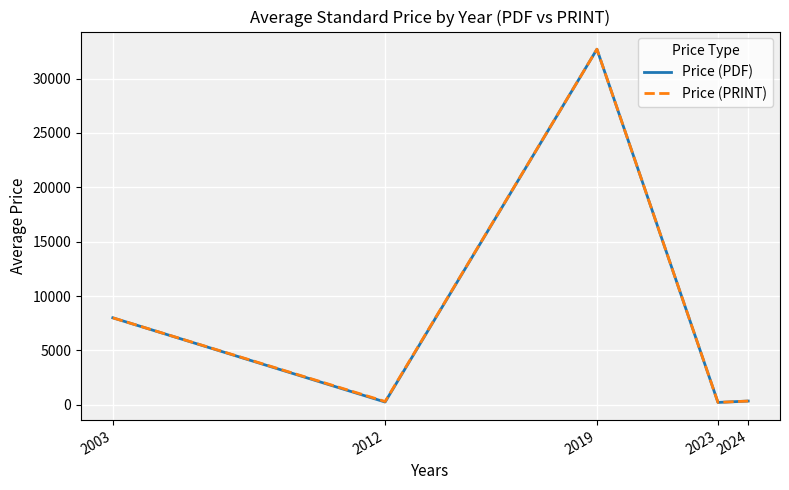

At which category is the sum across all series the highest?

2019